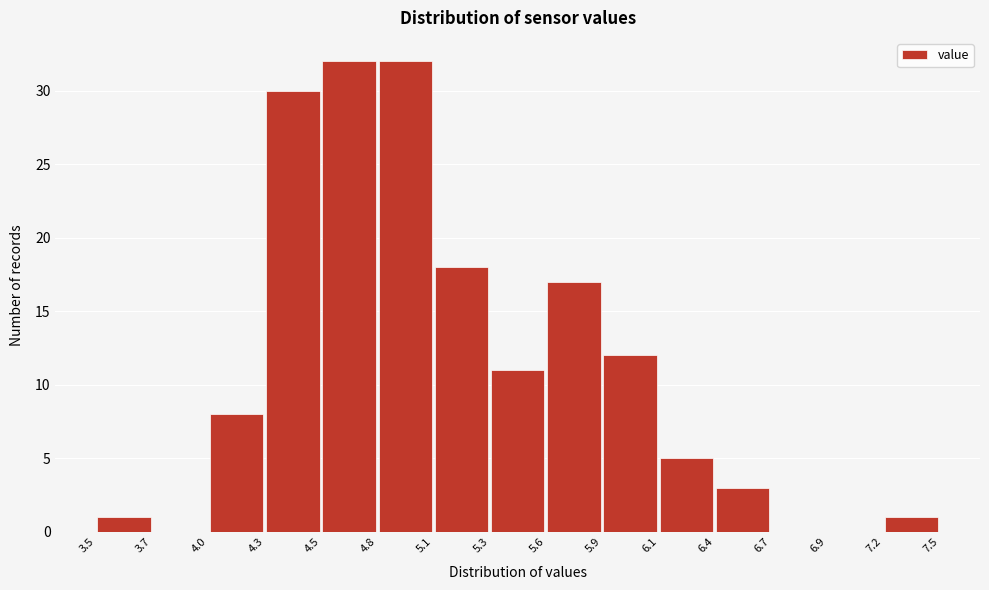

Reading left to right, transcribe this chart: for each bar, give the range it covers on the x-axis and its height. The values are not printed on the chart, so give them approximately, as read against the axis.

3.5 to 3.7: 1
3.7 to 4.0: 0
4.0 to 4.3: 8
4.3 to 4.5: 30
4.5 to 4.8: 32
4.8 to 5.1: 32
5.1 to 5.3: 18
5.3 to 5.6: 11
5.6 to 5.9: 17
5.9 to 6.1: 12
6.1 to 6.4: 5
6.4 to 6.7: 3
6.7 to 6.9: 0
6.9 to 7.2: 0
7.2 to 7.5: 1